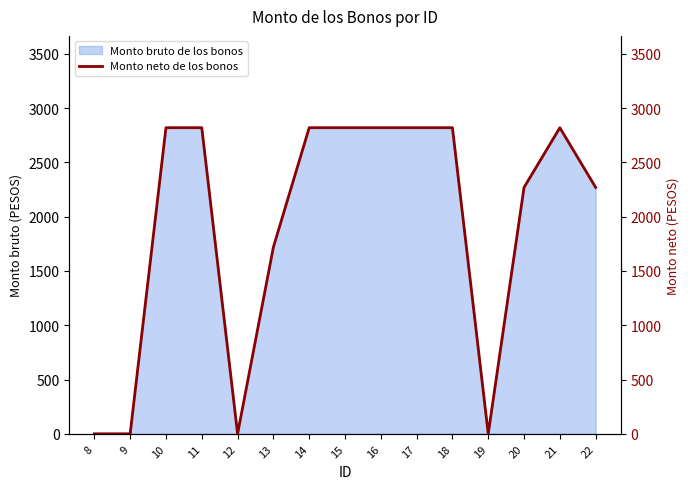

What is the maximum value shown in the chart?

2820